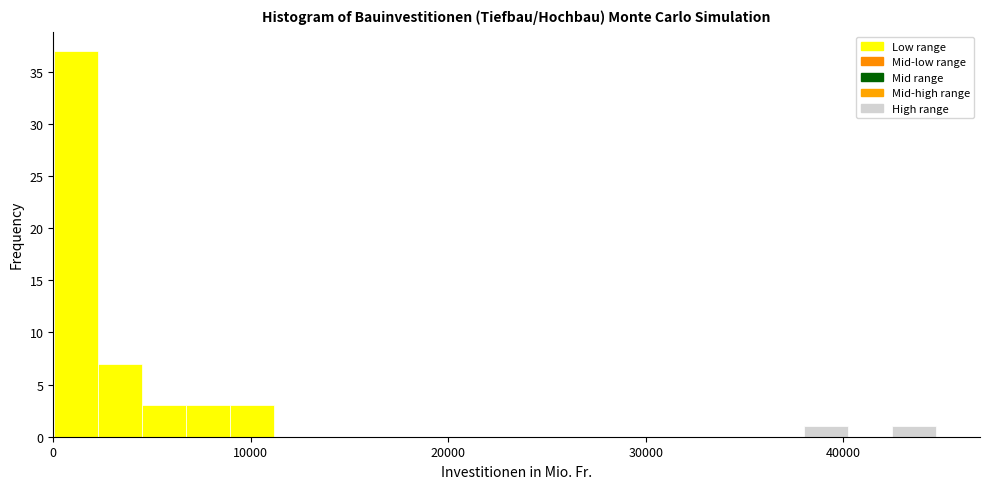

Read against the x-axis, roughly where is the centre of the tallest bar?

1000